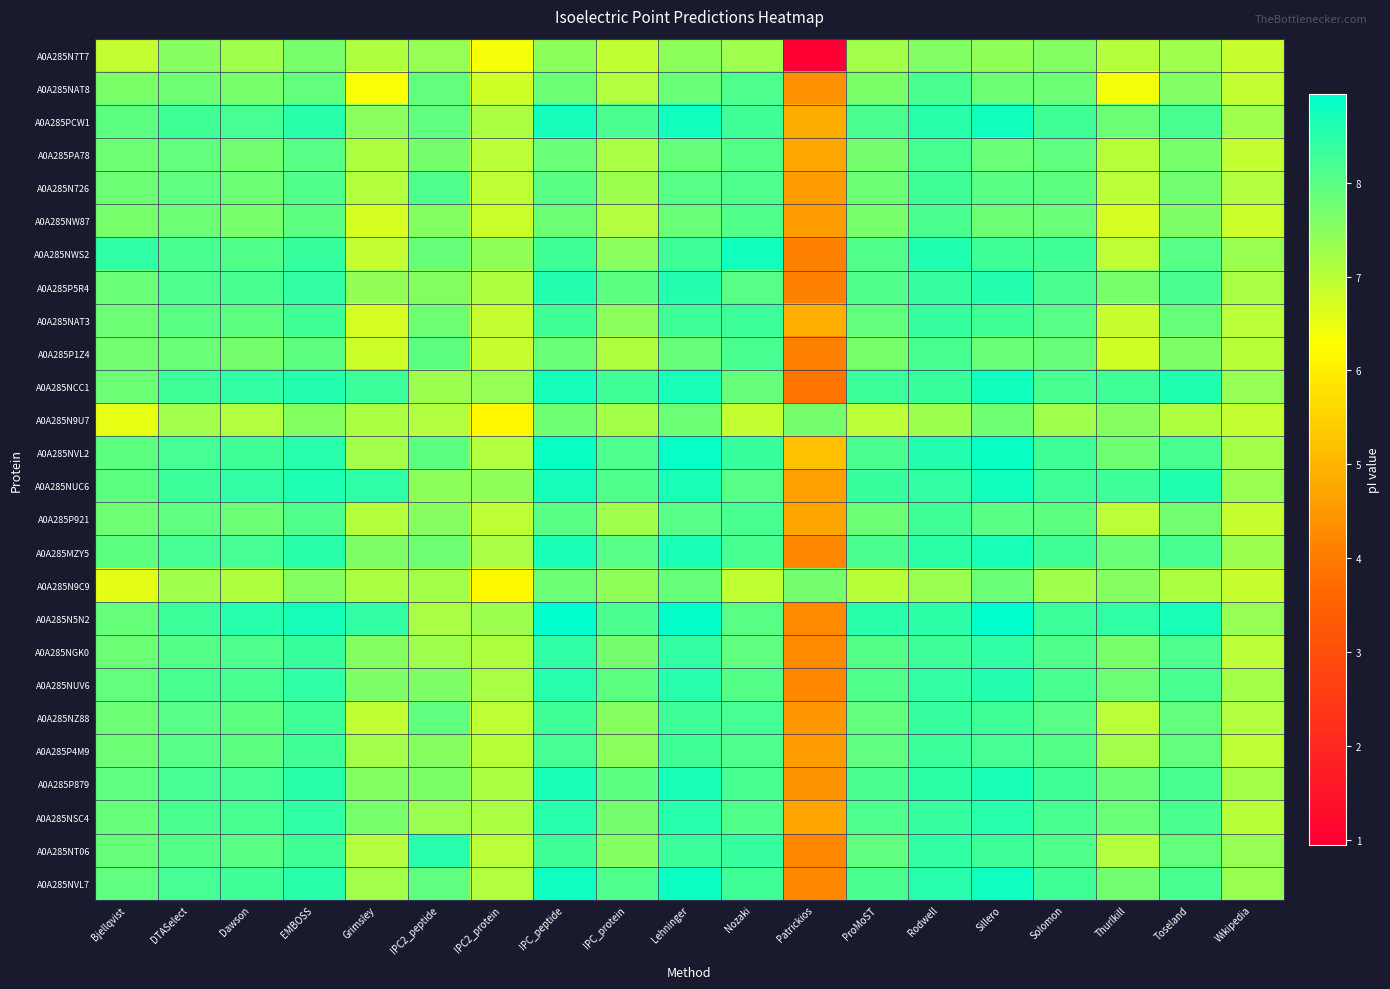

Between IPC2_peptide and Grimsley, which is larger?

IPC2_peptide